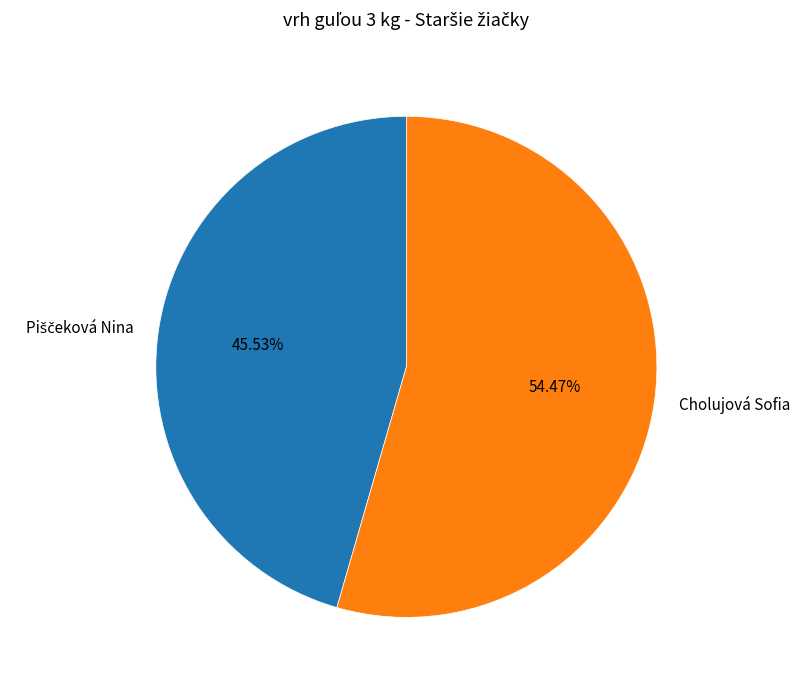

The Cholujová Sofia slice represents 54% of the pie. True or false?

True